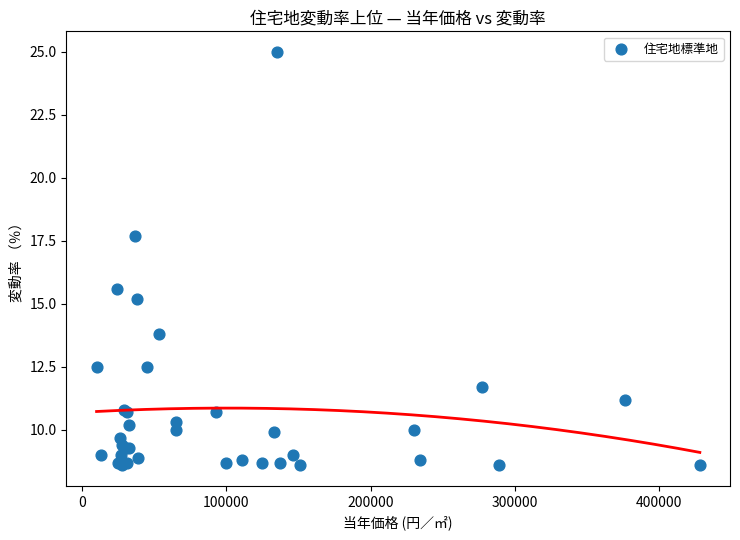

What Y value in the scatter plot is closest to 16?

15.6